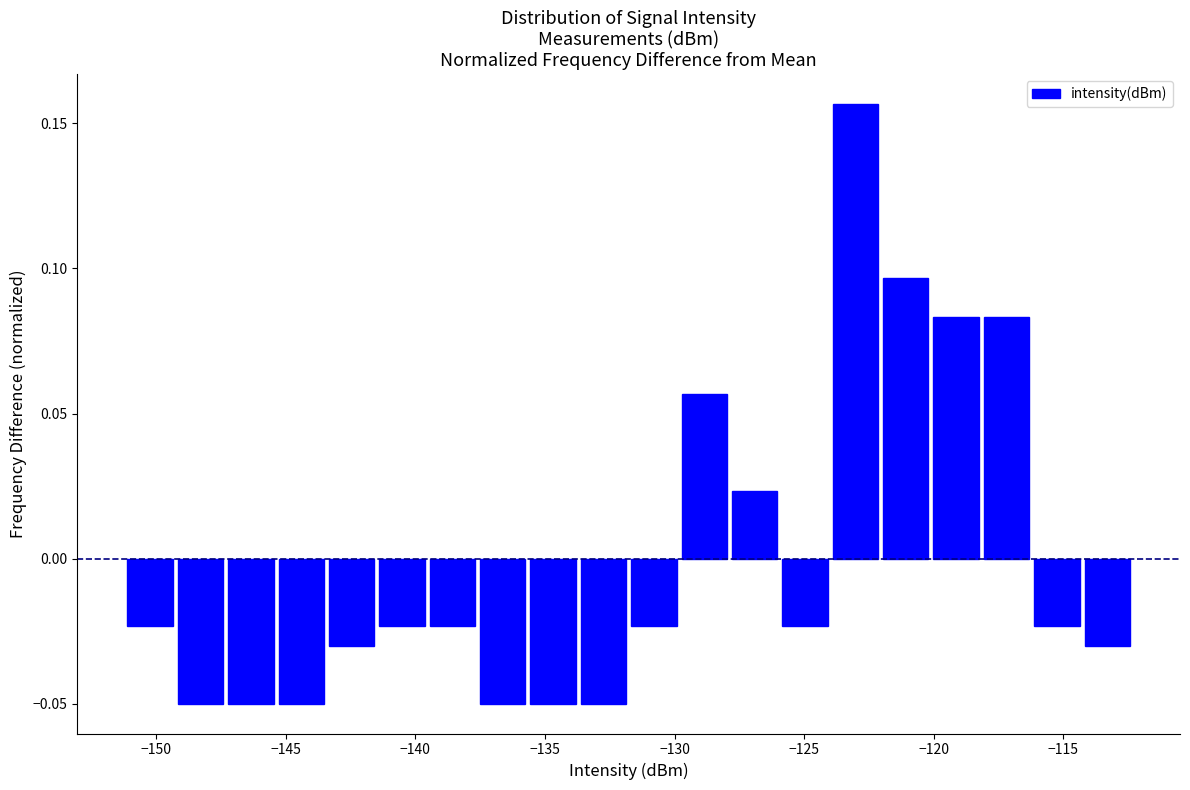

Around what value on the x-axis is the tallest bar? Give the approximate position of its centre, as read against the axis.

-123.0